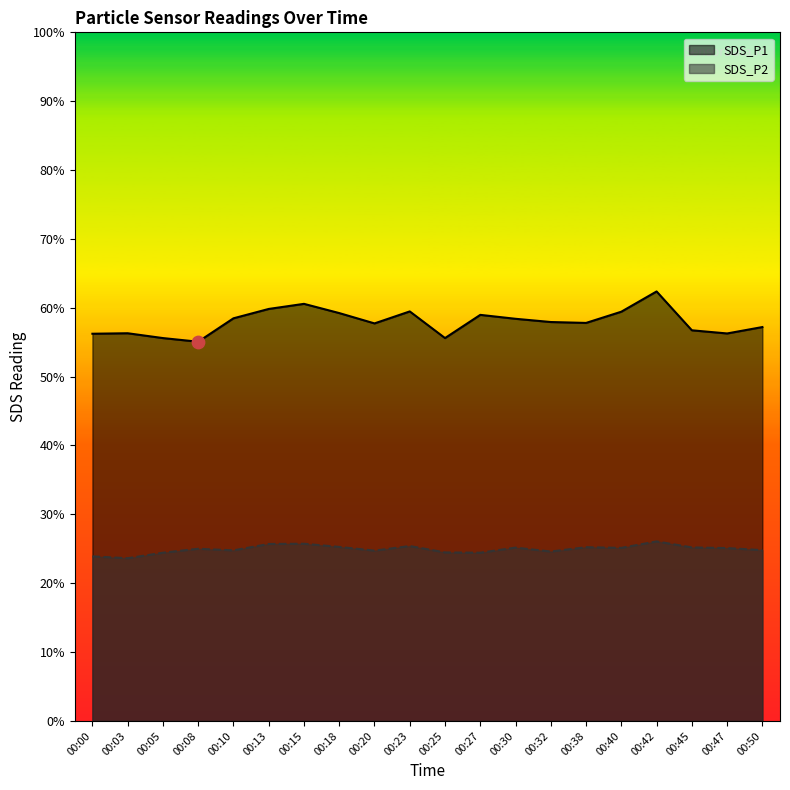

Which series has the largest Y range (max minus min)?

SDS_P1